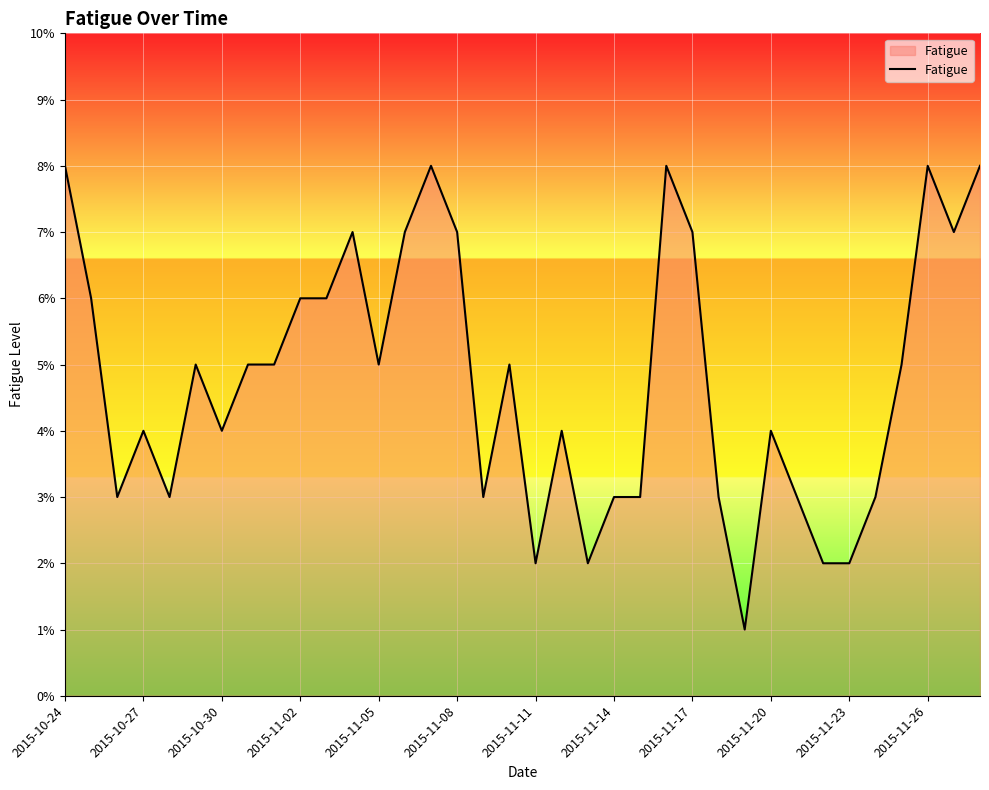

What is the minimum value shown in the chart?

1